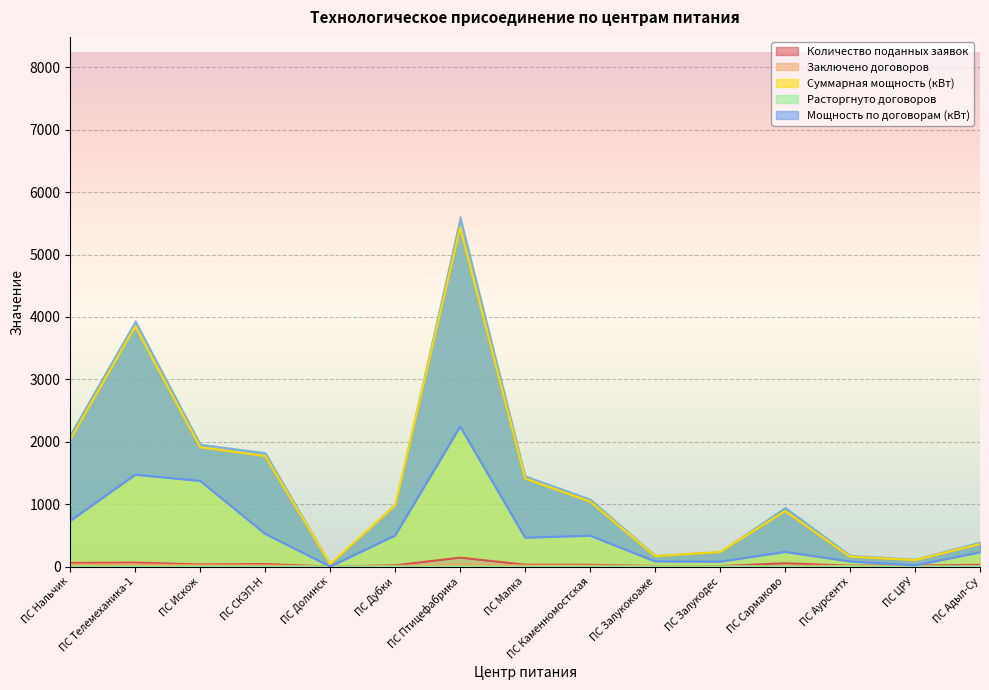

What is the label of the 2nd point from the right?

ПС ЦРУ